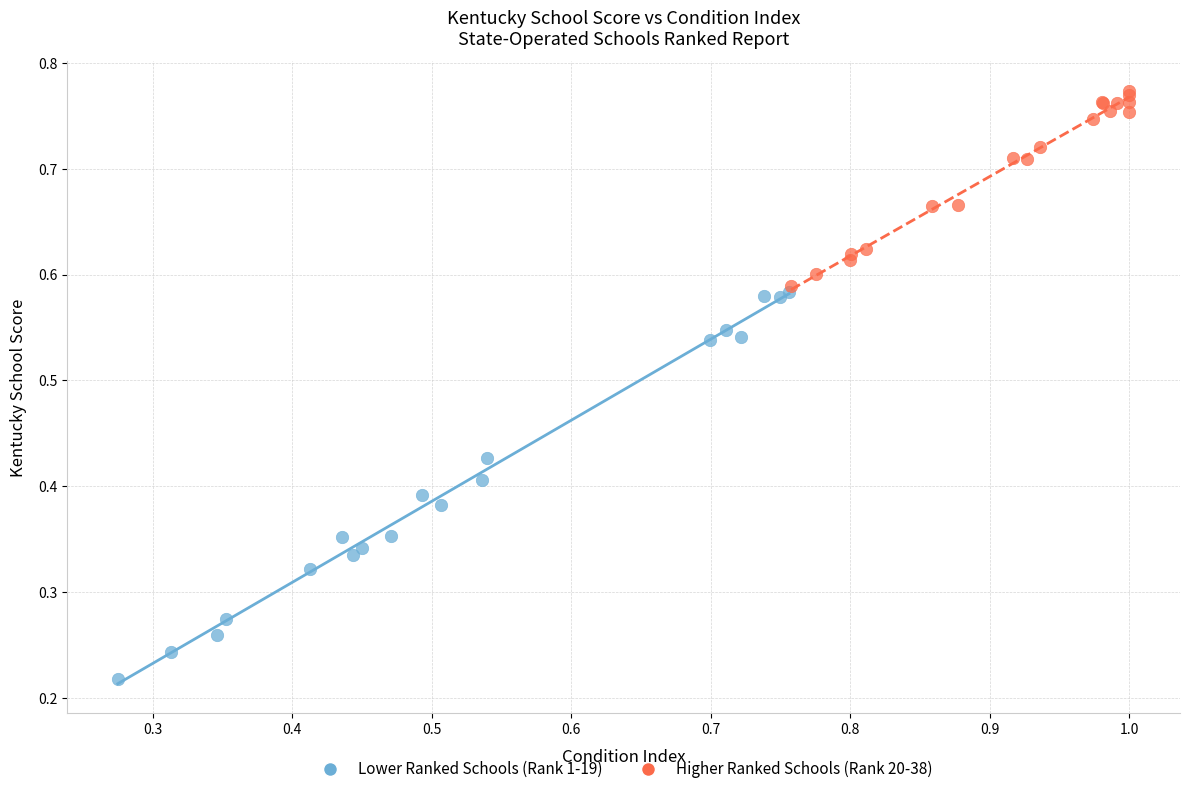

Which series reaches the maximum Y coordinate?

Higher Ranked Schools (Rank 20-38)